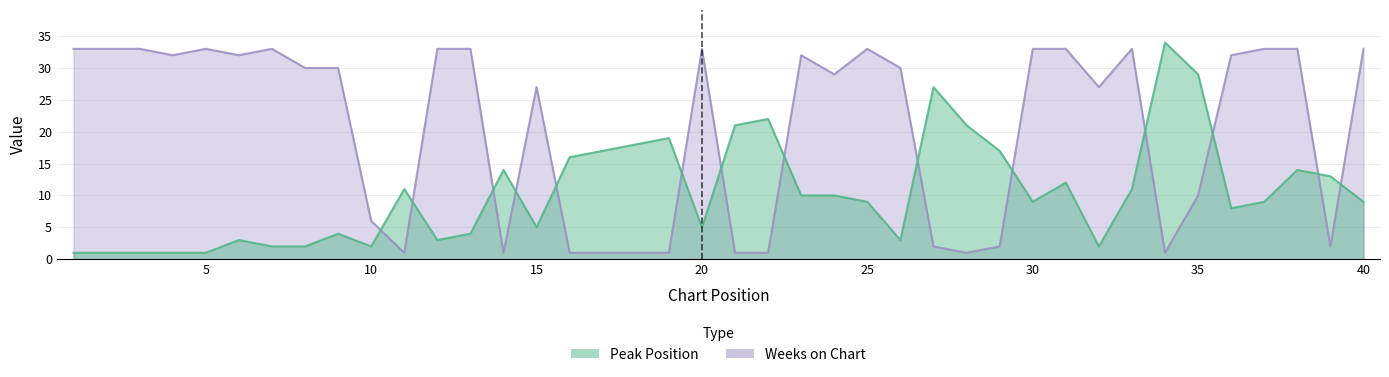

Rank the series by their maximum value, from highest to lowest.

Peak Position, Weeks on Chart